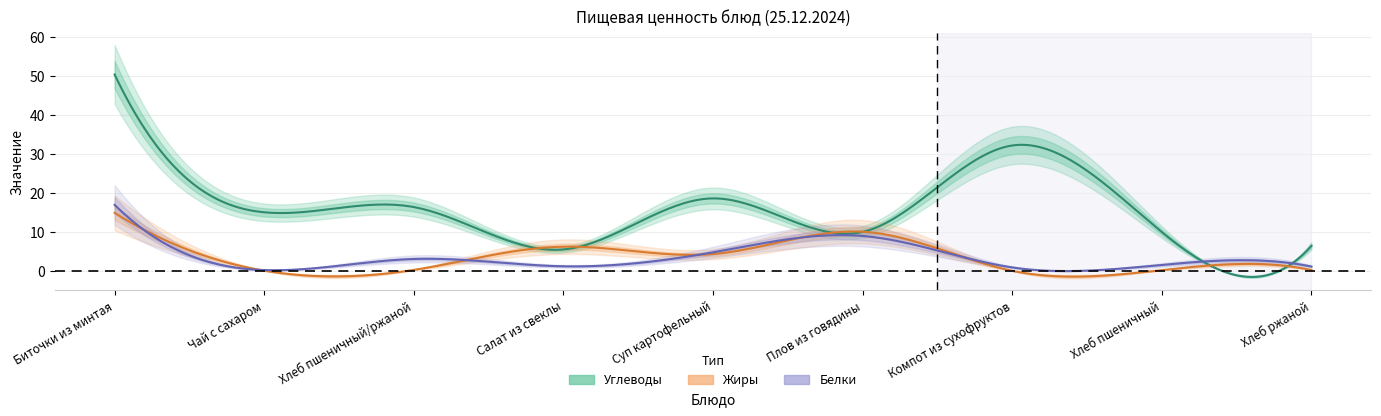

Does the chart display data point markers on the line(s)?

No